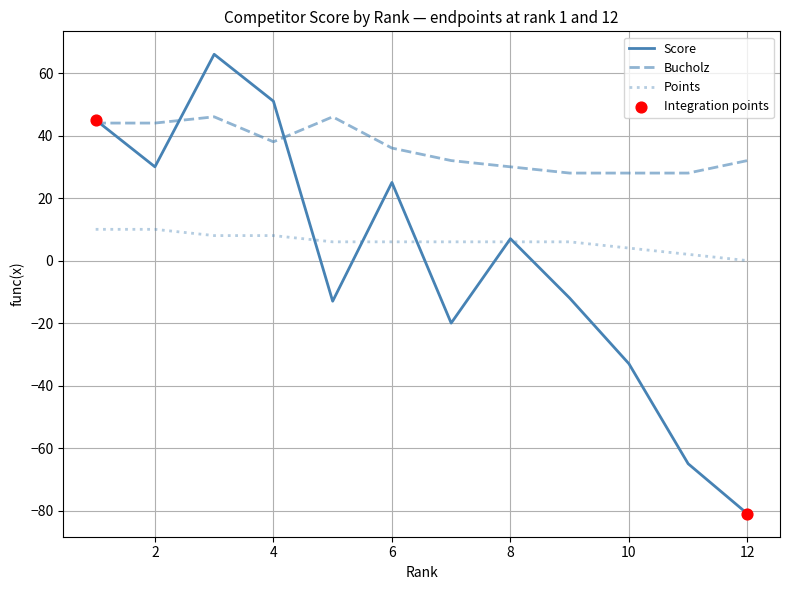

Rank the series by their maximum value, from highest to lowest.

Score, Bucholz, Points